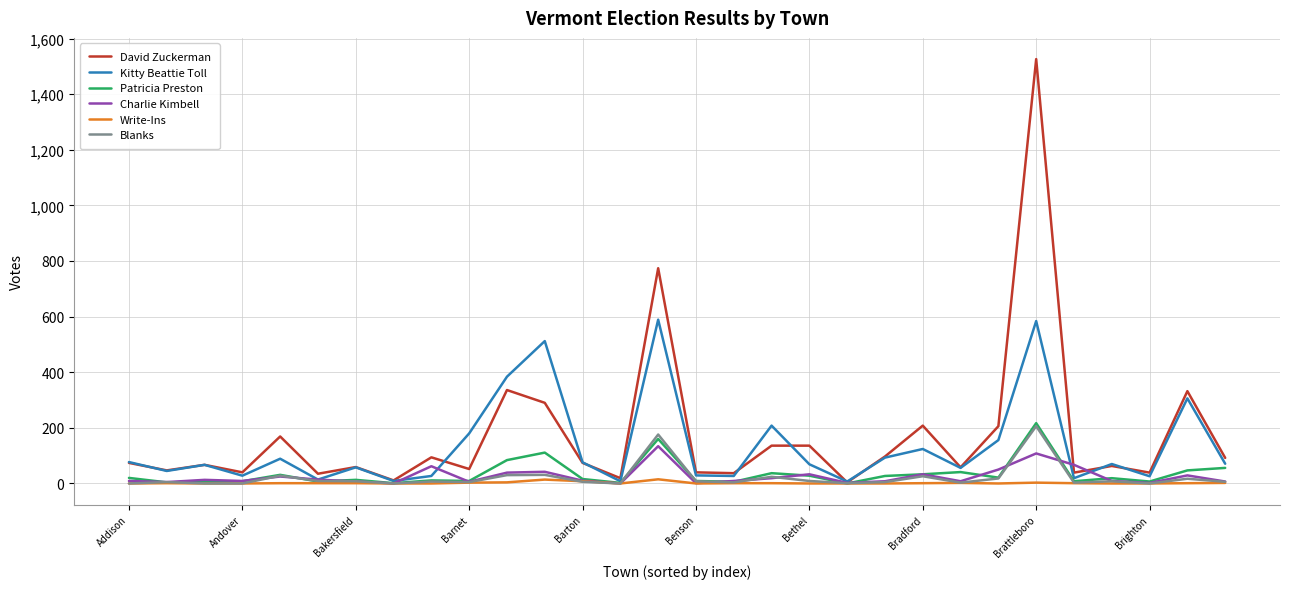

What is the greatest value displayed?

1526